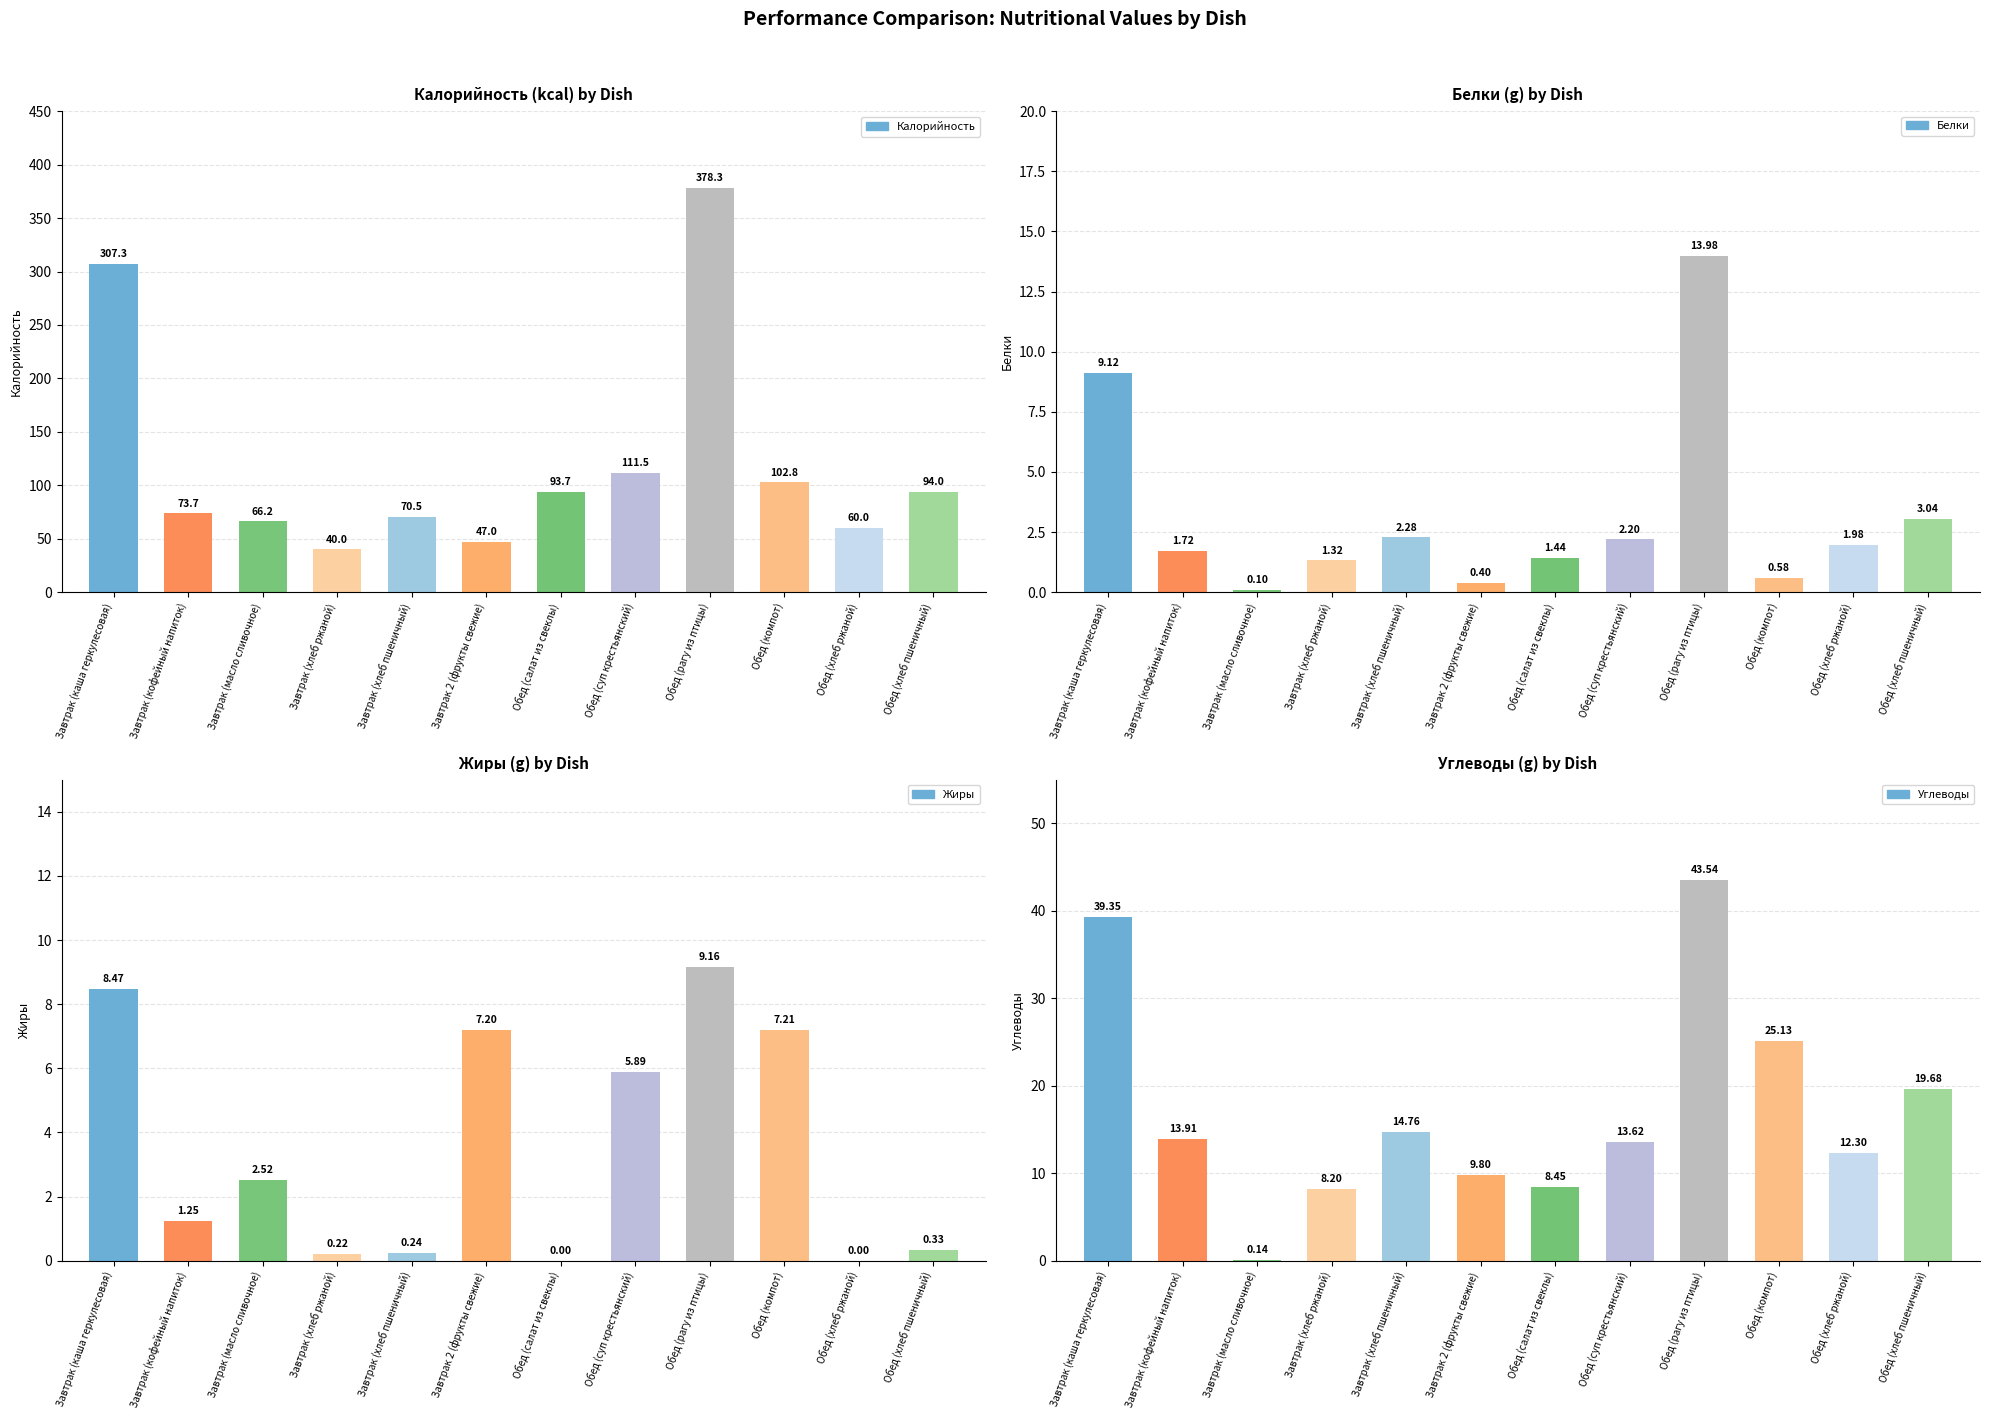

The Белки series shows 3.1 at Завтрак (хлеб пшеничный). True or false?

False